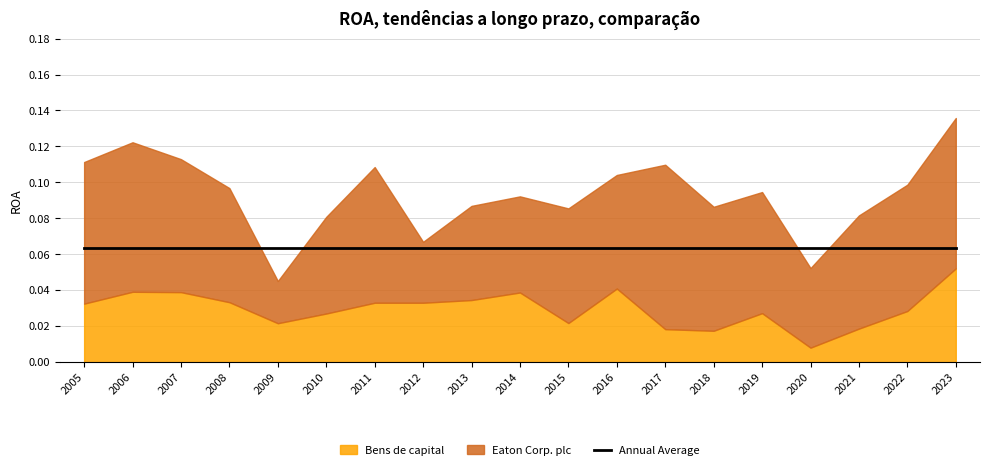

At which category does Eaton Corp. plc reach its first local valley?

2009